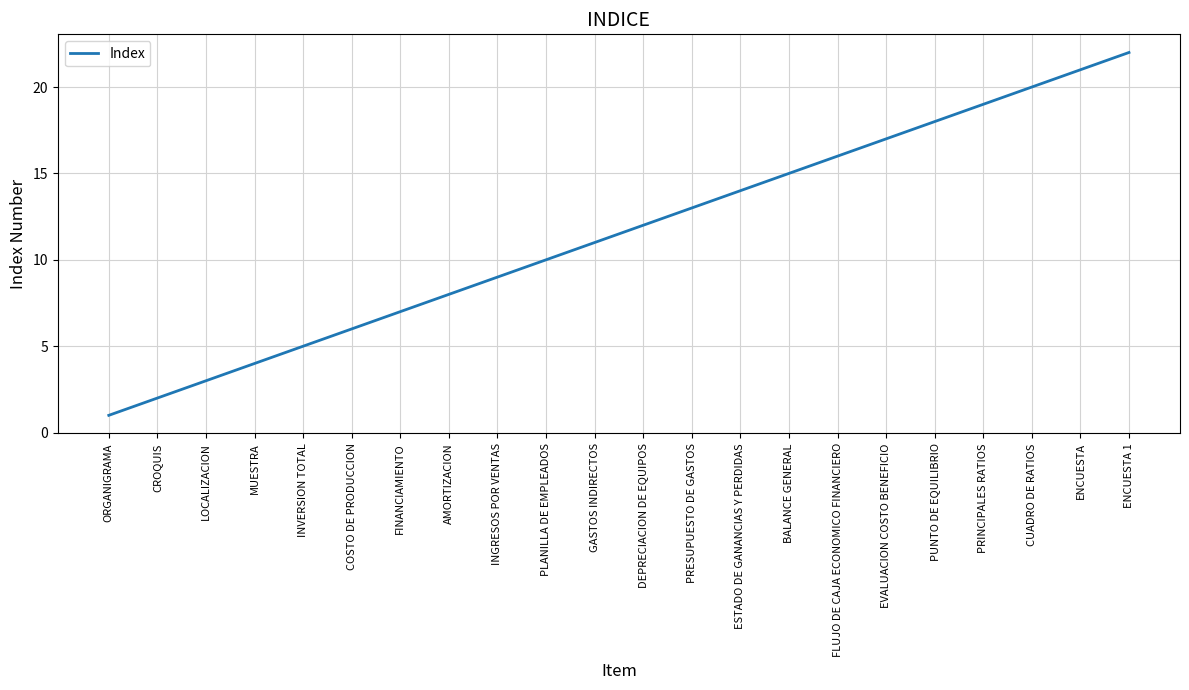

Reading right to left, list all the values displayed in this chart.

ENCUESTA 1=22	ENCUESTA=21	CUADRO DE RATIOS=20	PRINCIPALES RATIOS=19	PUNTO DE EQUILIBRIO=18	EVALUACION COSTO BENEFICIO=17	FLUJO DE CAJA ECONOMICO FINANCIERO=16	BALANCE GENERAL=15	ESTADO DE GANANCIAS Y PERDIDAS=14	PRESUPUESTO DE GASTOS=13	DEPRECIACION DE EQUIPOS=12	GASTOS INDIRECTOS=11	PLANILLA DE EMPLEADOS=10	INGRESOS POR VENTAS=9	AMORTIZACION=8	FINANCIAMIENTO=7	COSTO DE PRODUCCION=6	INVERSION TOTAL=5	MUESTRA=4	LOCALIZACION=3	CROQUIS=2	ORGANIGRAMA=1